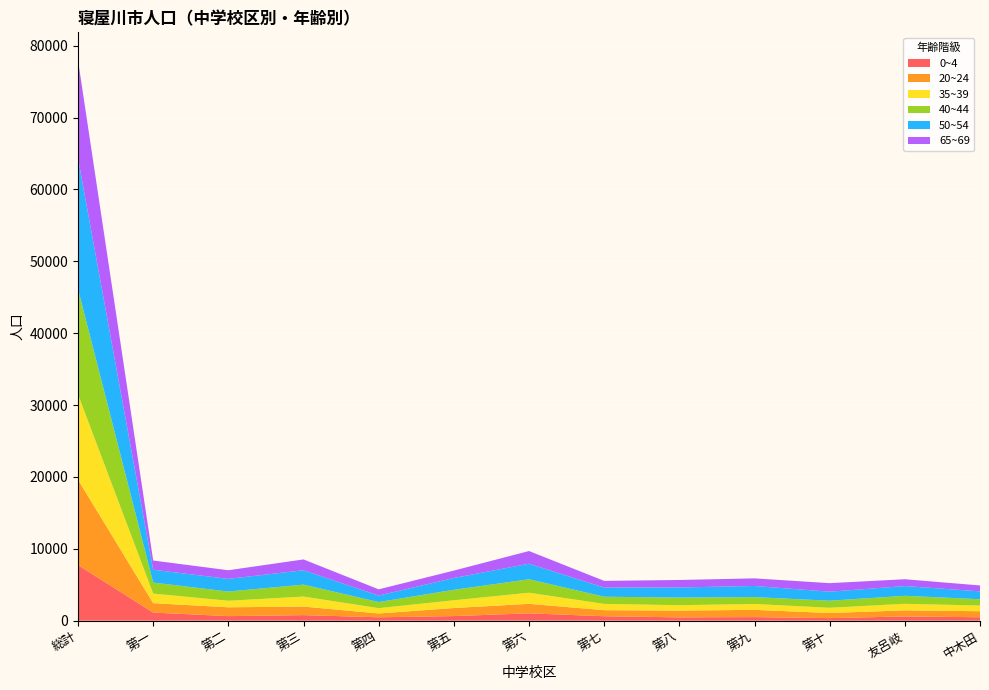

Reading right to left, extract all data points from this chart.

0~4: 484	595	360	505	468	623	1025	645	481	779	639	1133	7737
20~24: 839	846	714	1008	939	843	1324	1120	526	1188	1229	1306	11882
35~39: 785	913	727	814	753	874	1545	1079	739	1393	907	1335	11864
40~44: 884	1111	982	956	1063	996	1872	1457	849	1662	1283	1534	14649
50~54: 1096	1357	1255	1551	1405	1279	2165	1644	905	2000	1763	1785	18205
65~69: 817	950	1189	1058	1040	928	1764	1031	865	1507	1202	1281	13632